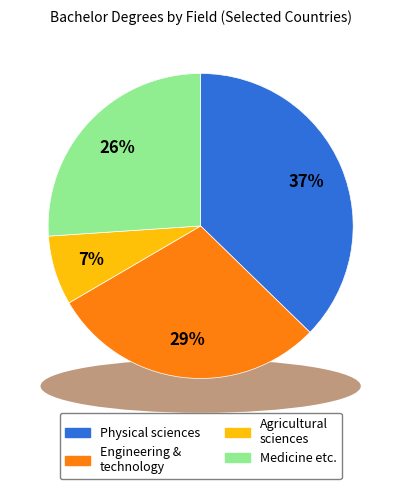

Is Japan the majority of the pie?

No